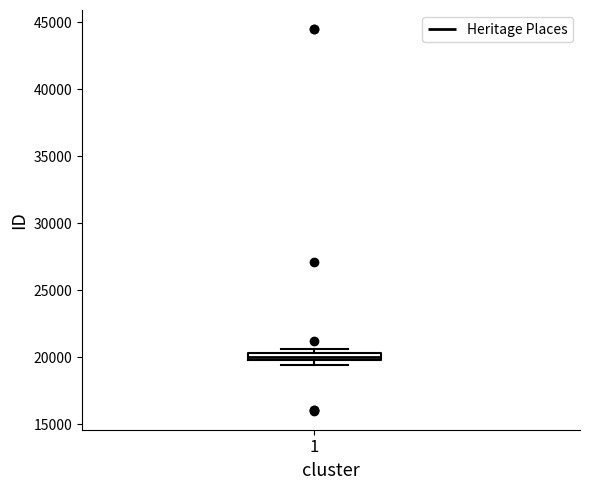

Where is the lower edge of the box at x = 1 on the y-axis? The values are not printed on the chart, so give them approximately, as read against the axis.

20000